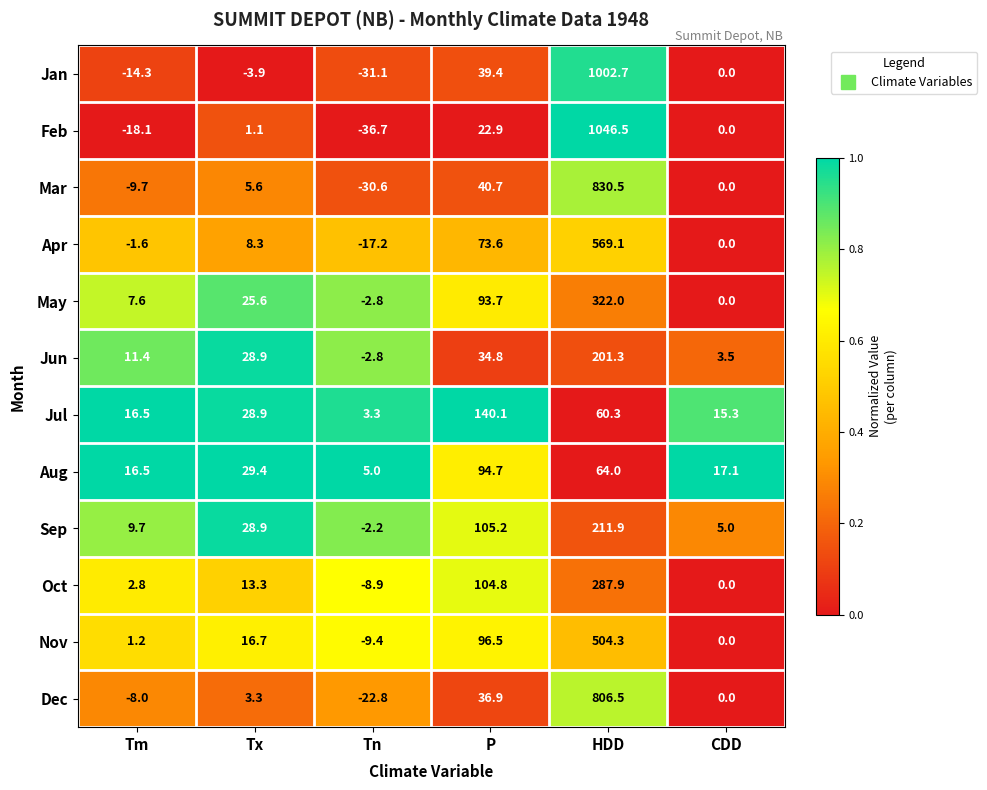

At how many categories does at least one series exceed 0?

6